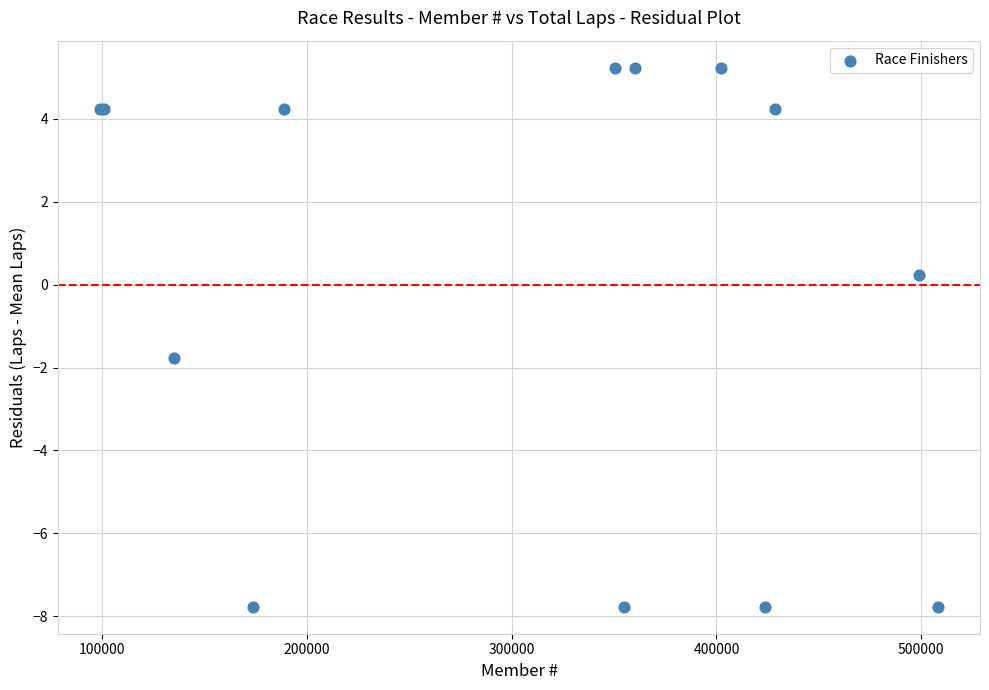

What Y value in the scatter plot is closest to -1?

-1.8